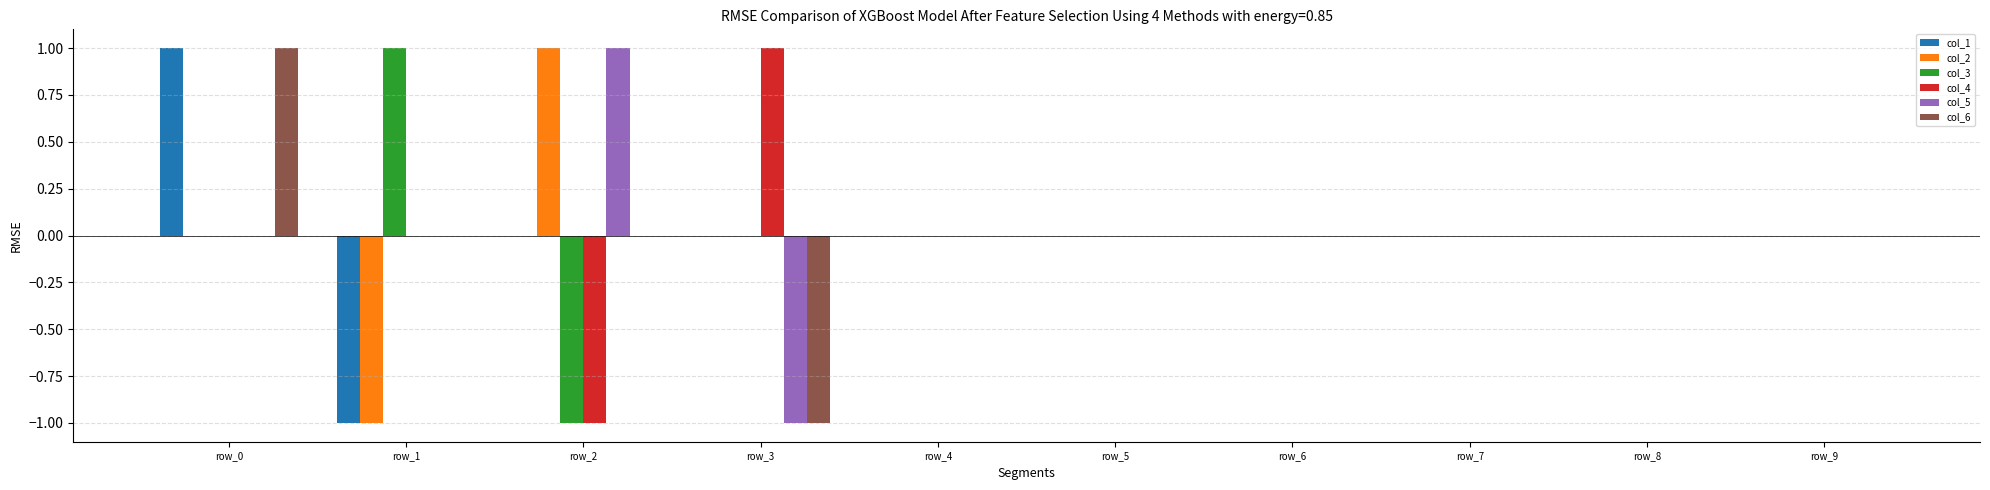

Reading left to right, extract all data points from this chart.

col_1: 1	-1	0	0	0	0	0	0	0	0
col_2: 0	-1	1	0	0	0	0	0	0	0
col_3: 0	1	-1	0	0	0	0	0	0	0
col_4: 0	0	-1	1	0	0	0	0	0	0
col_5: 0	0	1	-1	0	0	0	0	0	0
col_6: 1	0	0	-1	0	0	0	0	0	0